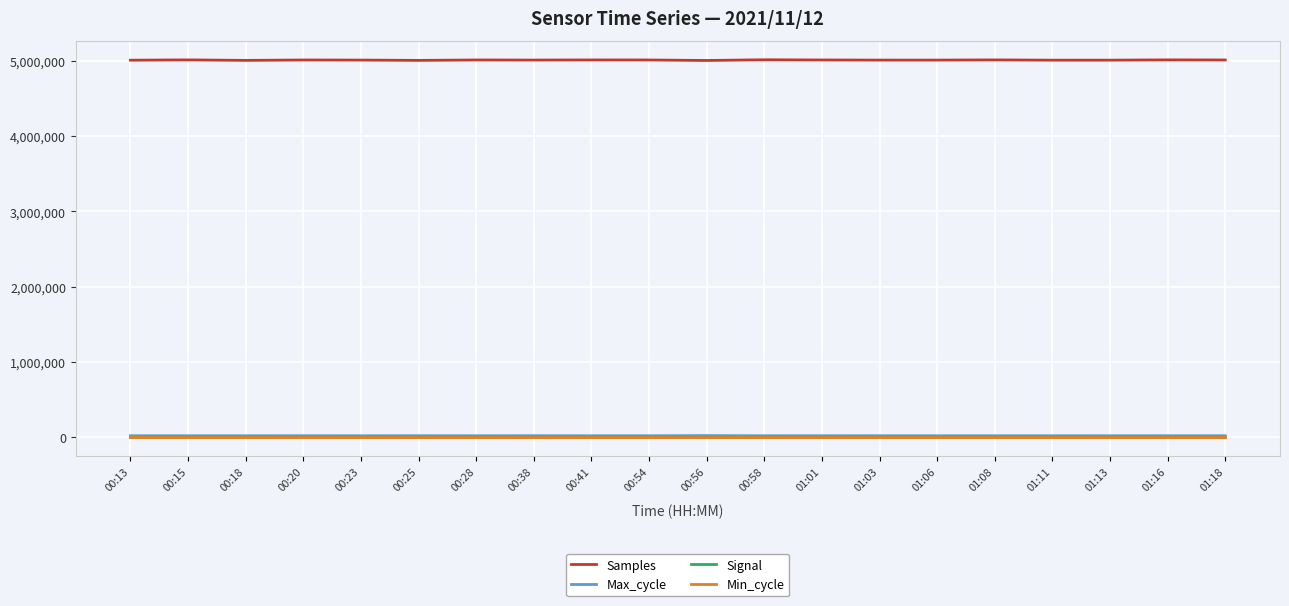

What are all the series names shown in the legend?

Samples, Max_cycle, Signal, Min_cycle